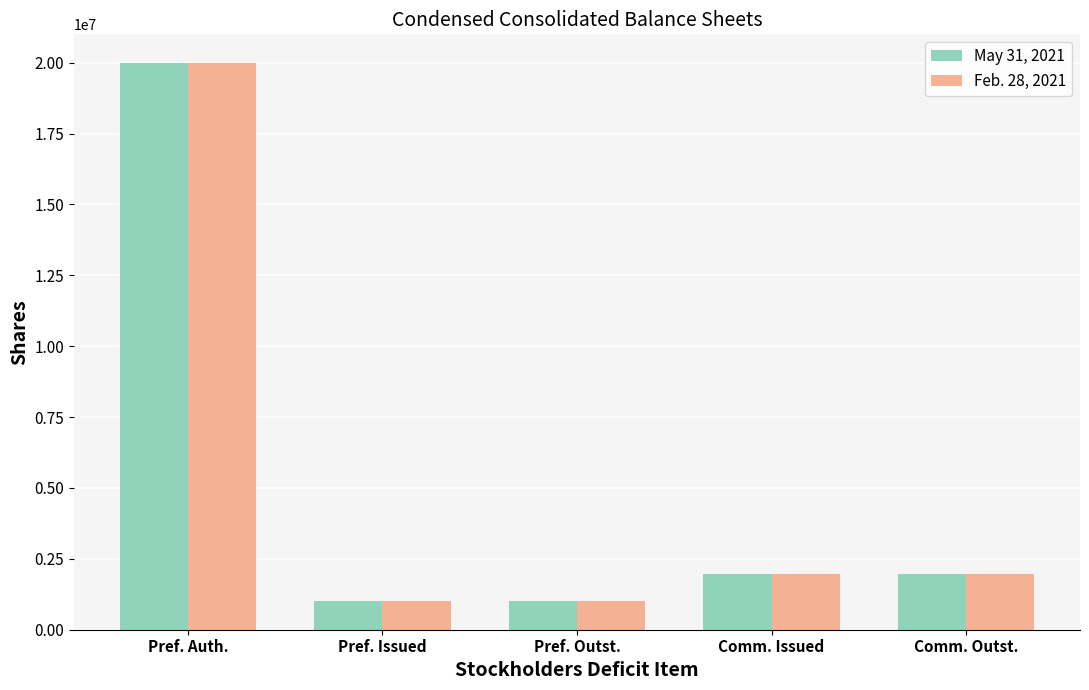

Rank the series by their average value, from highest to lowest.

Feb. 28, 2021, May 31, 2021